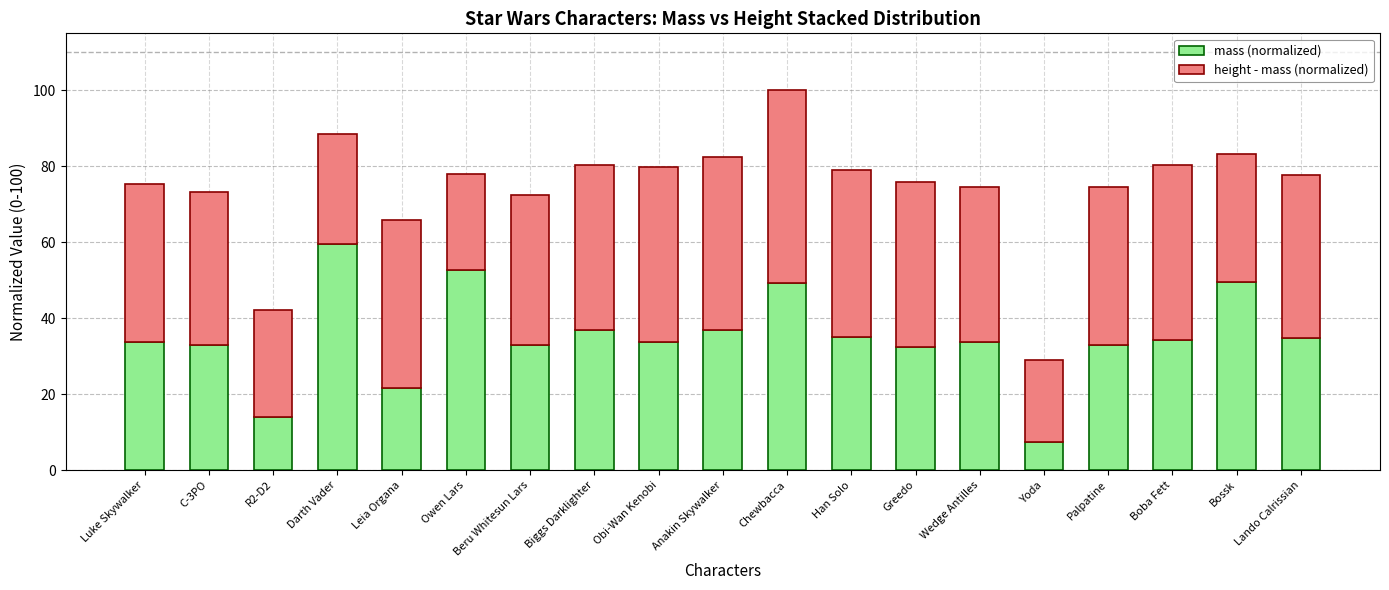

Read the mass (normalized) value at Luke Skywalker.

33.8